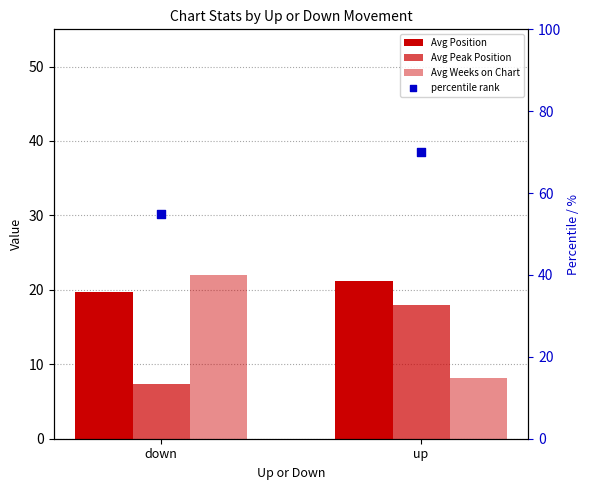

Which series contains the lowest Y value?

Avg Peak Position